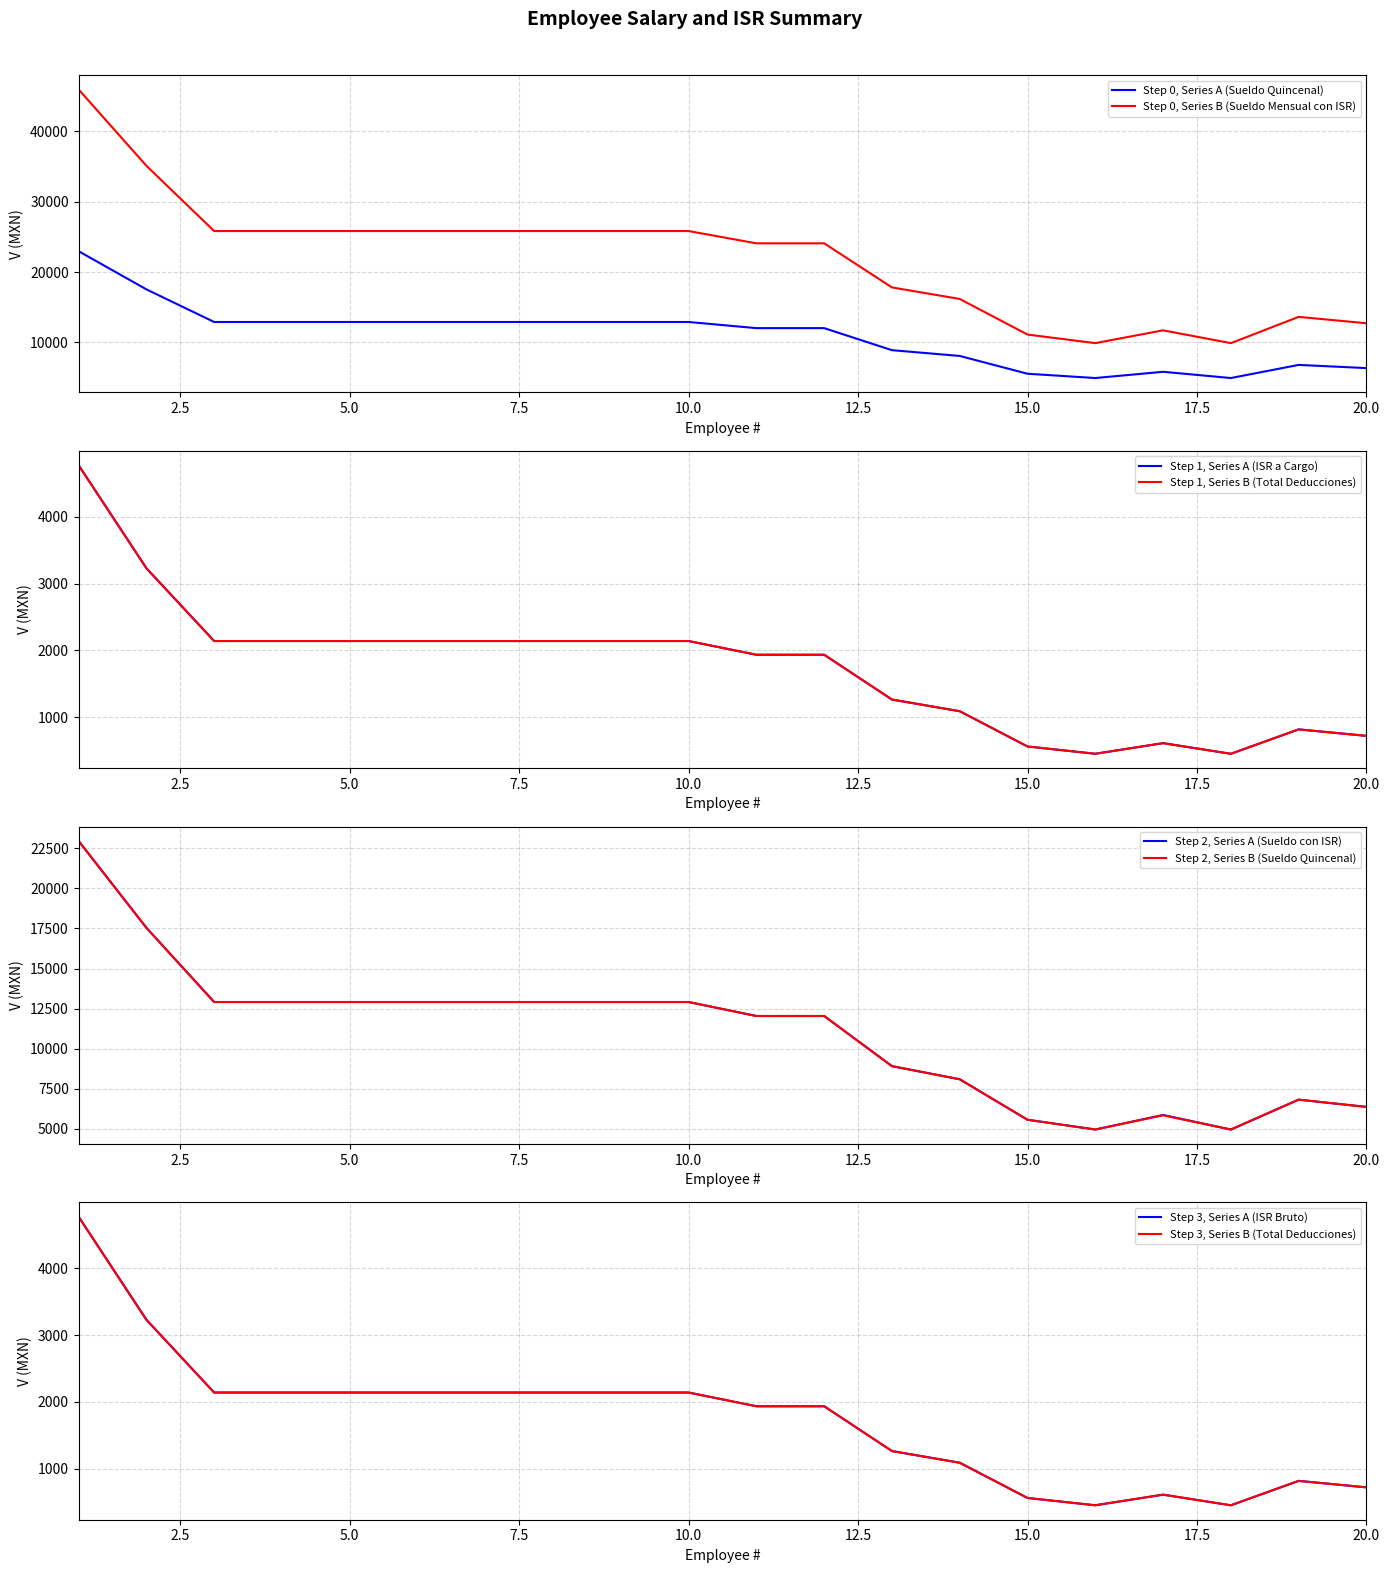

True or false: Step 0, Series A (Sueldo Quincenal) and Step 0, Series B (Sueldo Mensual con ISR) intersect in this chart.

False